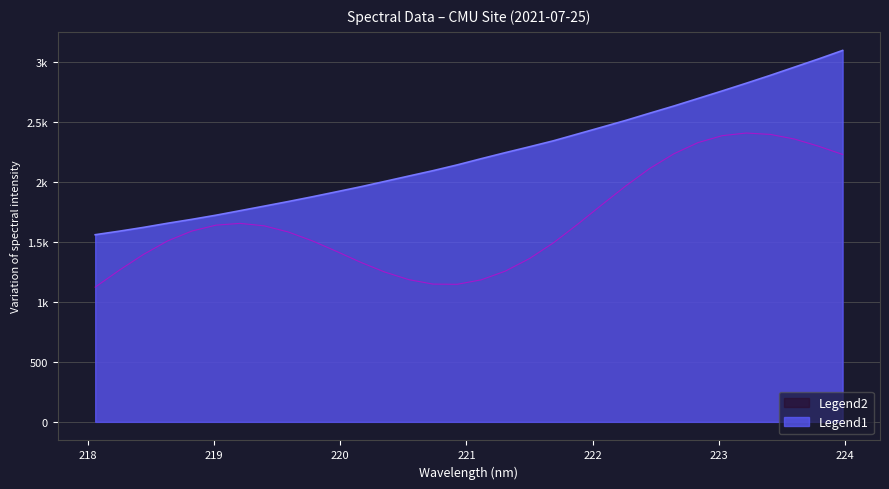

Reading right to left, extract all data points from this chart.

3096.1	3025.1	2957.0	2888.7	2822.9	2758.6	2695.8	2633.2	2573.6	2513.1	2456.2	2399.6	2343.1	2293.0	2244.1	2193.8	2141.8	2093.9	2049.3	2004.3	1959.7	1917.9	1876.4	1836.7	1798.3	1760.3	1722.5	1688.0	1655.7	1621.1	1589.5	1560.0